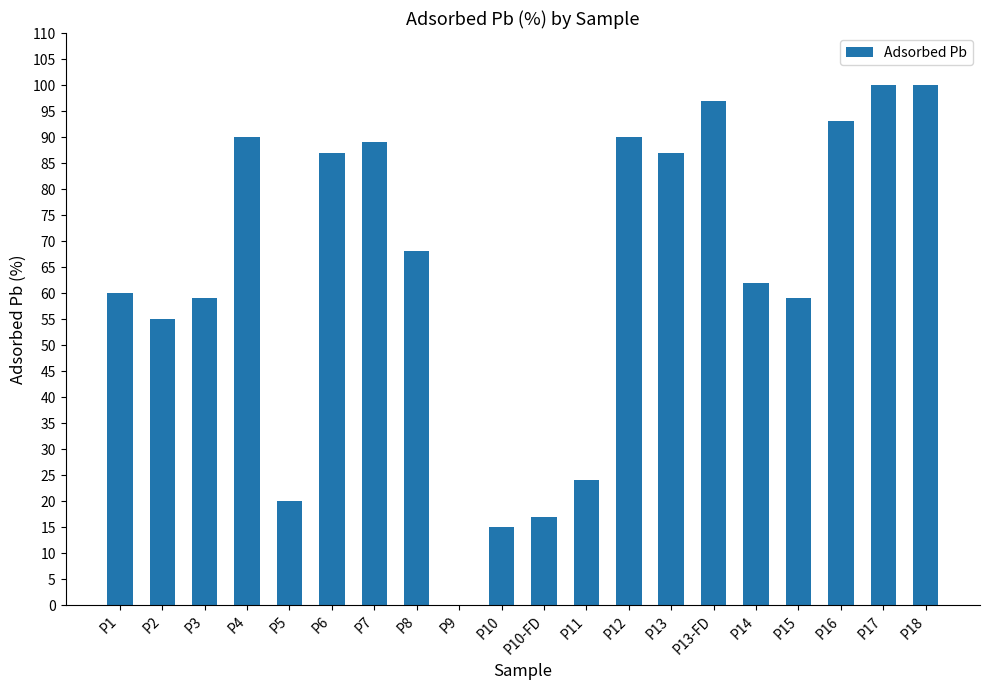

What is the change in value from P10-FD to P18?

+83